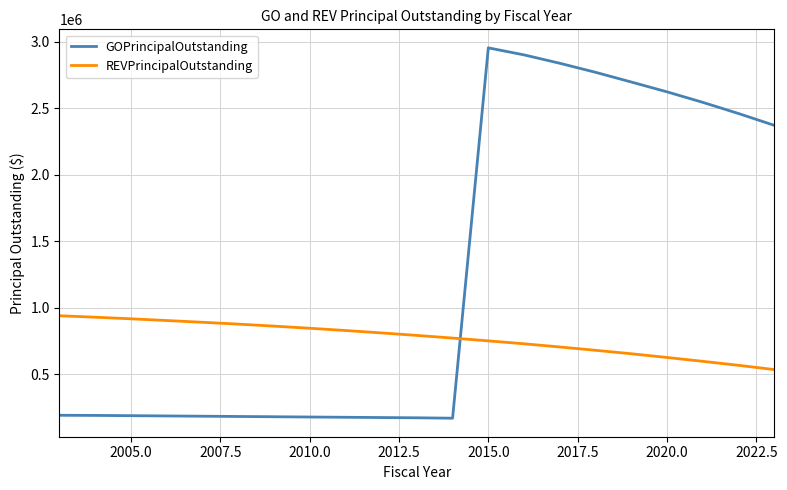

List the series in order of their peak value, lowest first.

REVPrincipalOutstanding, GOPrincipalOutstanding